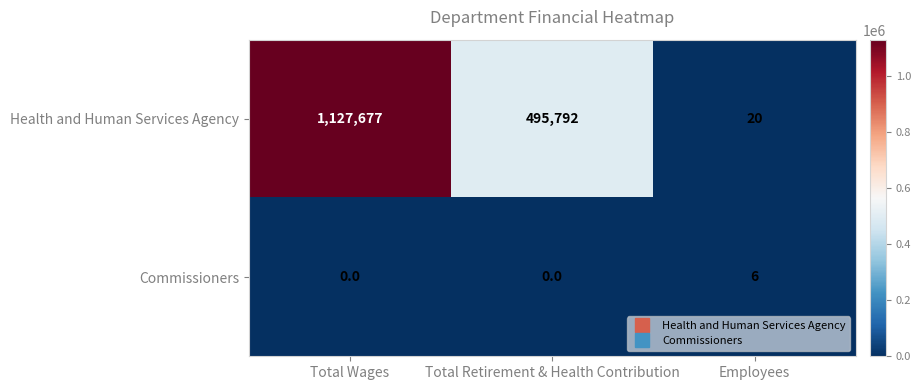

Which series has the largest range (max minus min)?

Health and Human Services Agency